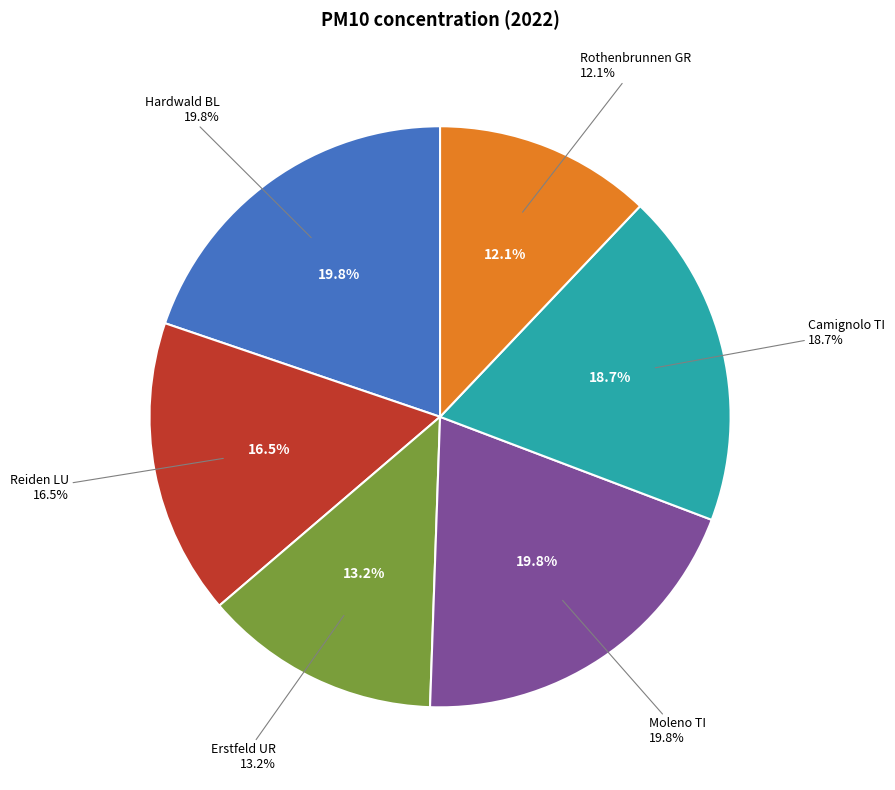

What is the change in value from Reiden LU to Rothenbrunnen GR?

-4